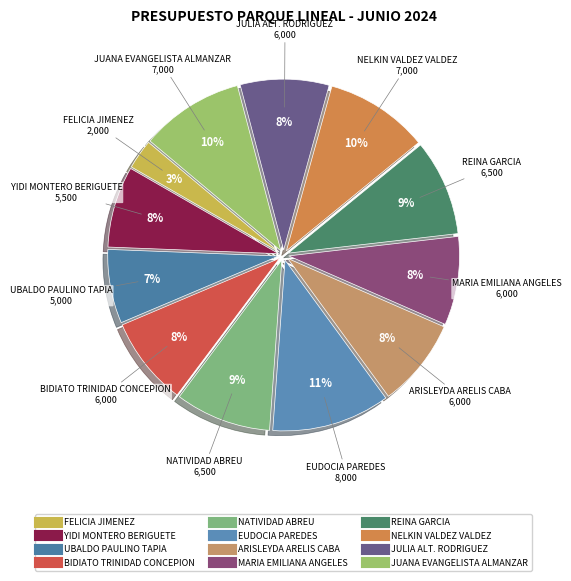

The MARIA EMILIANA ANGELES slice represents 23% of the pie. True or false?

False